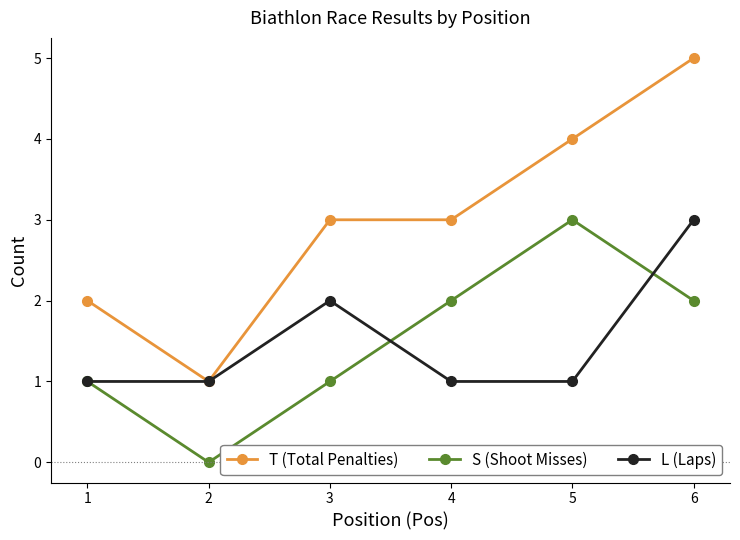

How many lines are shown in the chart?

3